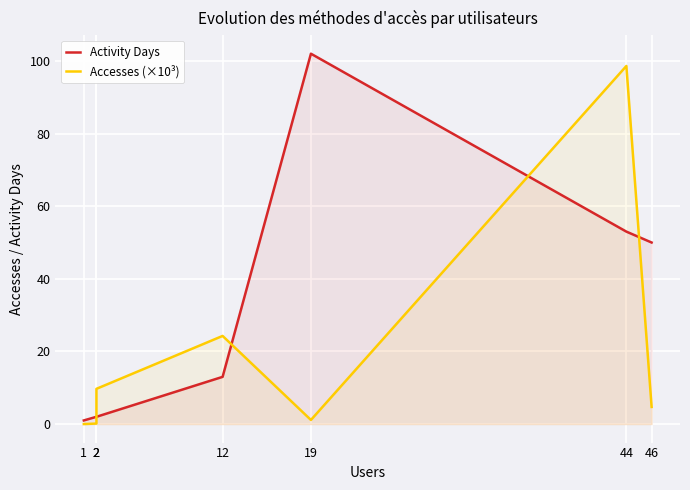

What is the sum of the Activity Days values at 2 and 1?

3.0